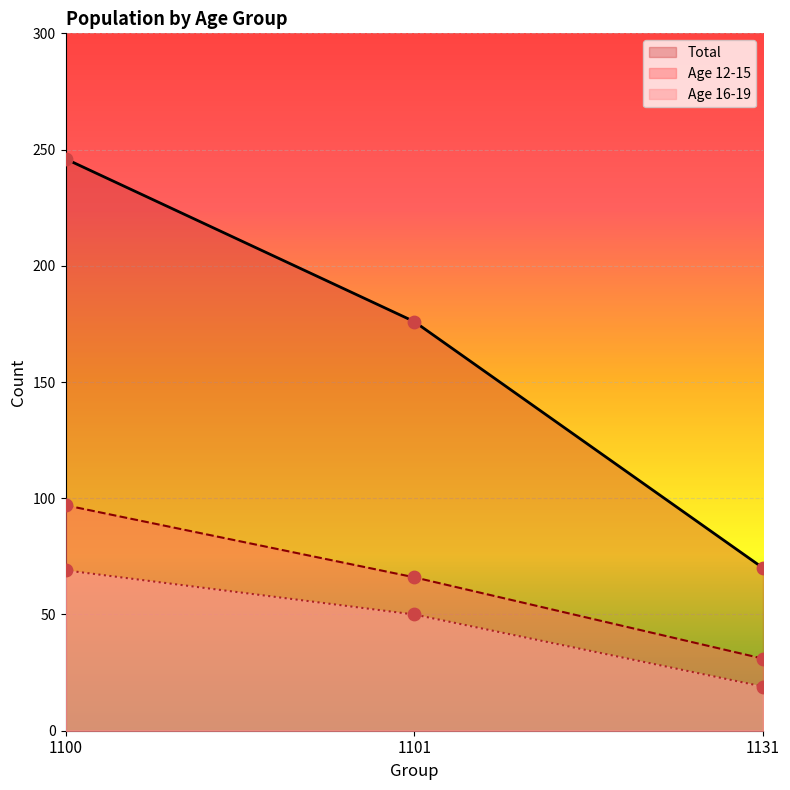

What is the total value across all series at 1101?

292